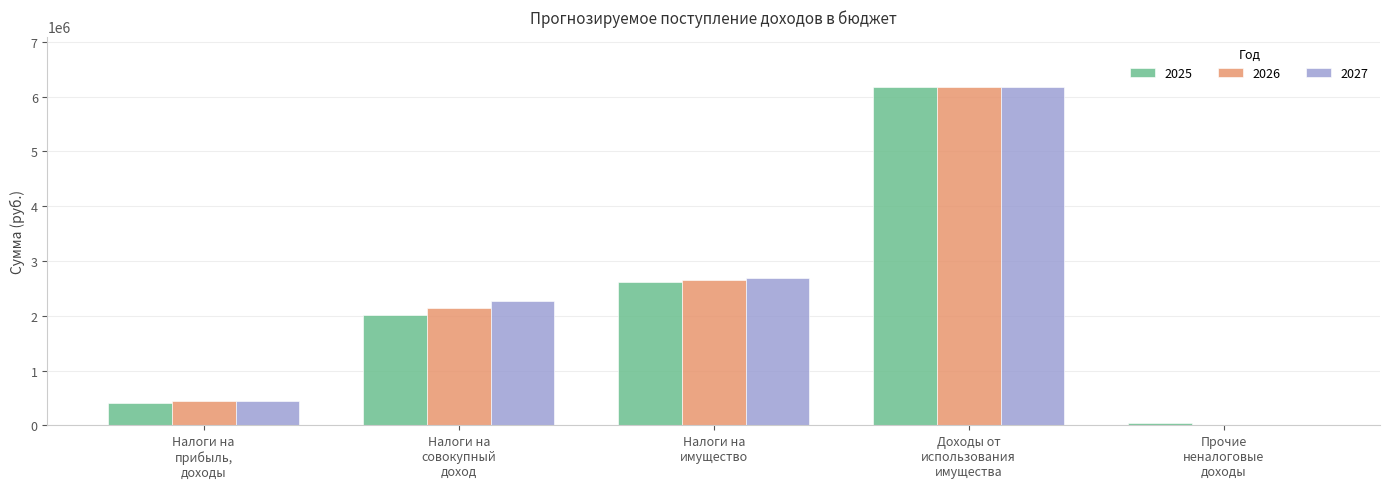

How many values in 2026 are above zero?

4